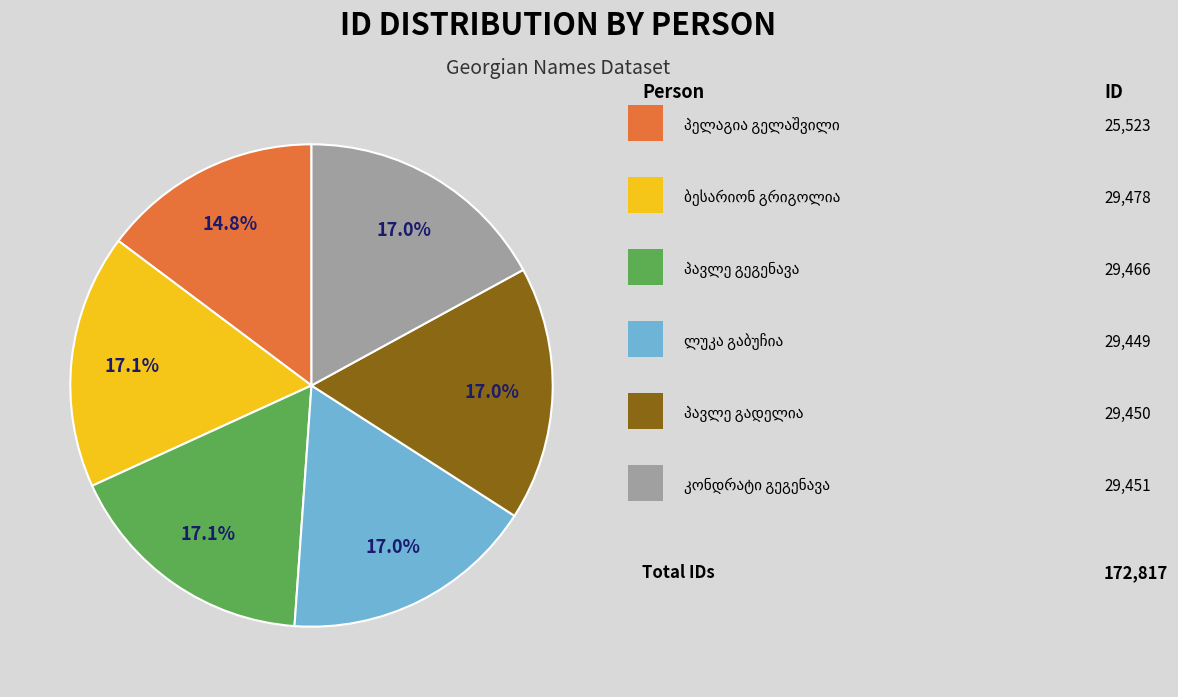

How many slices are in this pie chart?

6